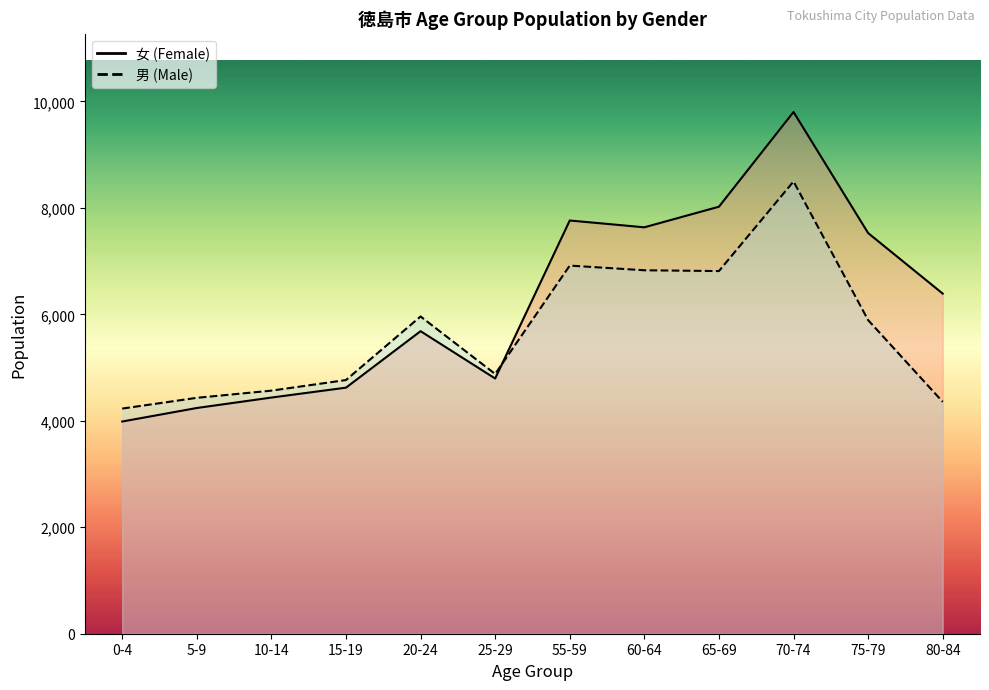

What is the difference between the 男 (Male) values at 55-59 and 65-69?

103